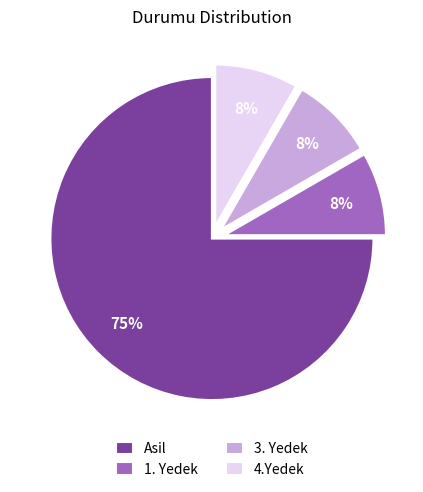

How many segments does this pie chart have?

4